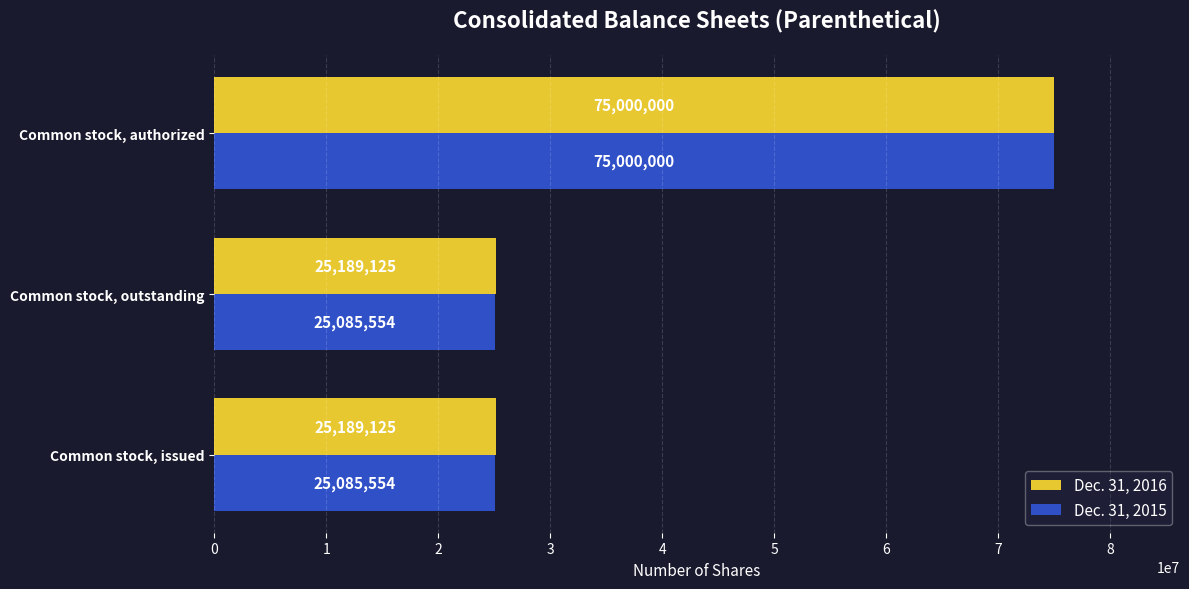

Rank the series by their average value, from lowest to highest.

Dec. 31, 2015, Dec. 31, 2016